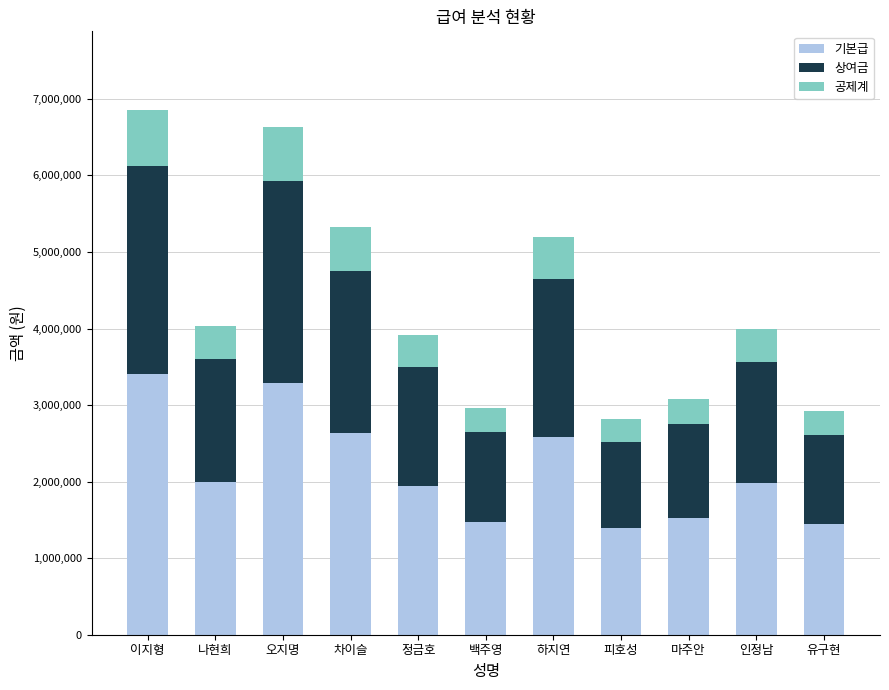

What is the difference between the maximum and minimum values in the 기본급 series?

2000000